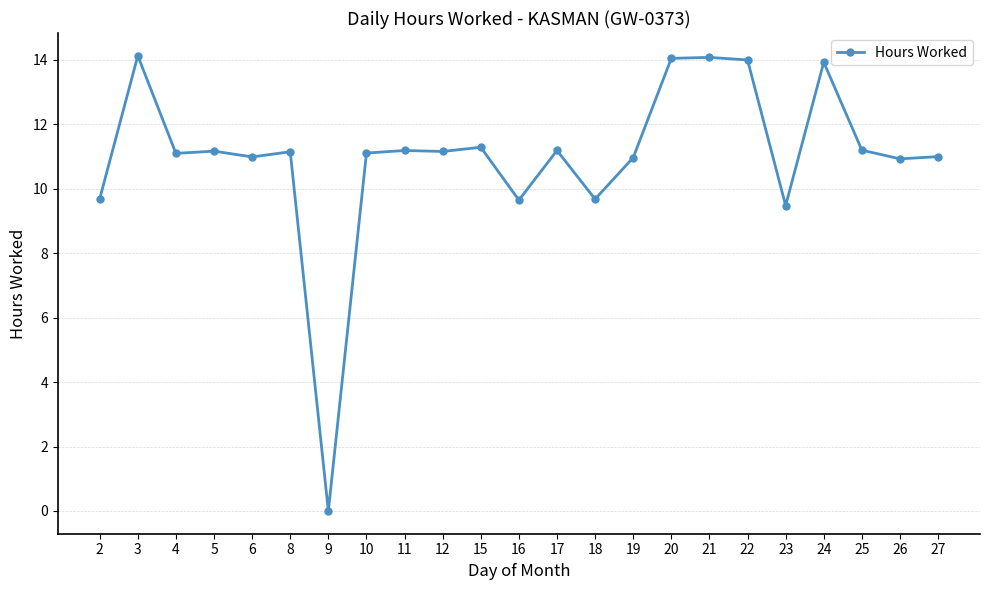

Count the number of data series in this chart.

1